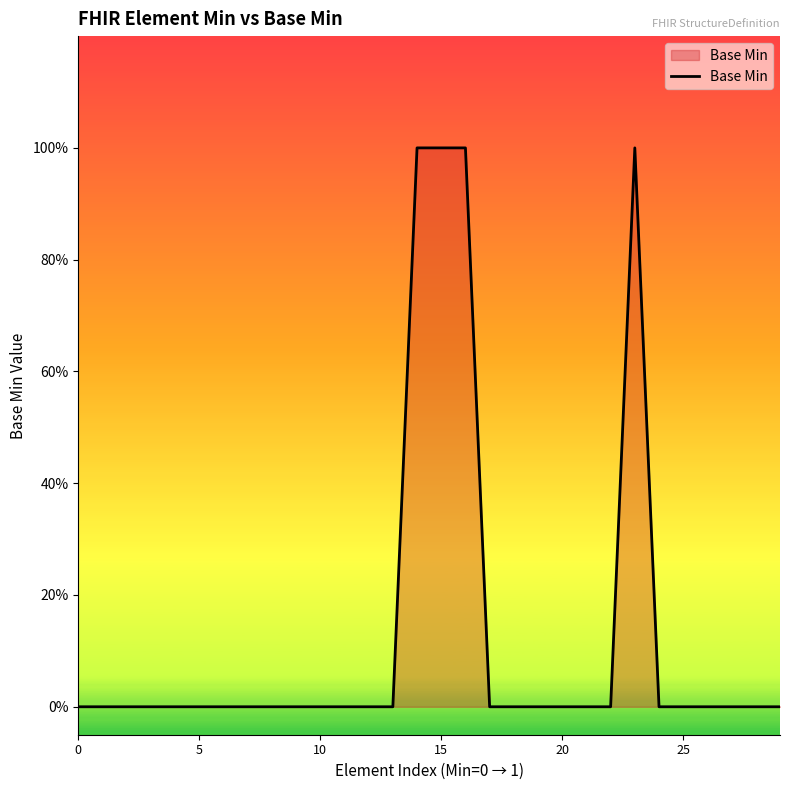

Does the chart have visible grid lines?

No